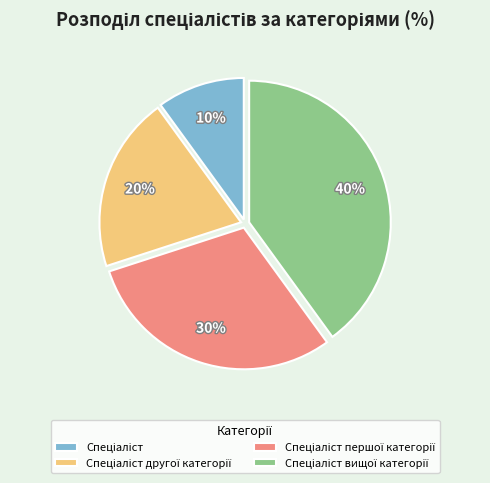

Does any single category account for the majority?

No